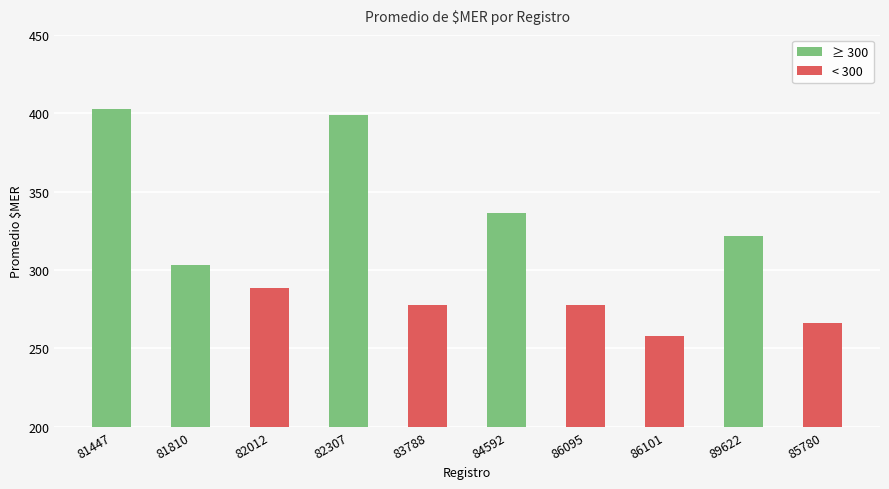

The chart shows a value of 399.1 at 82307. True or false?

True